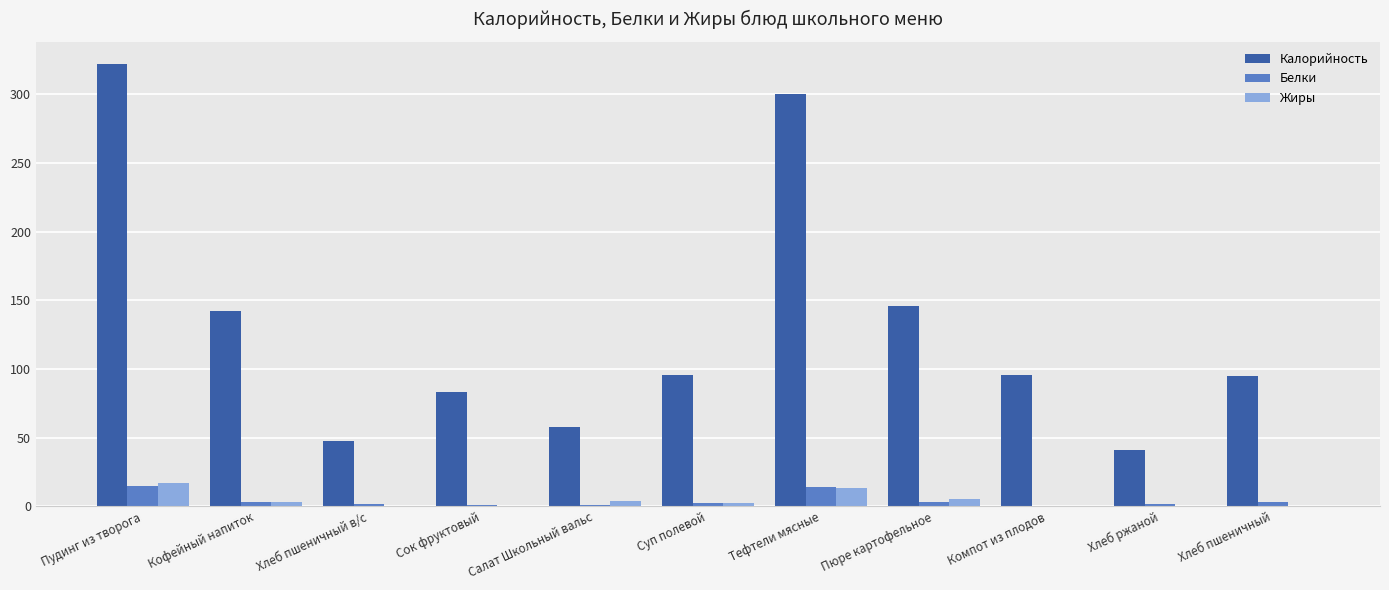

Are the bars horizontal?

No